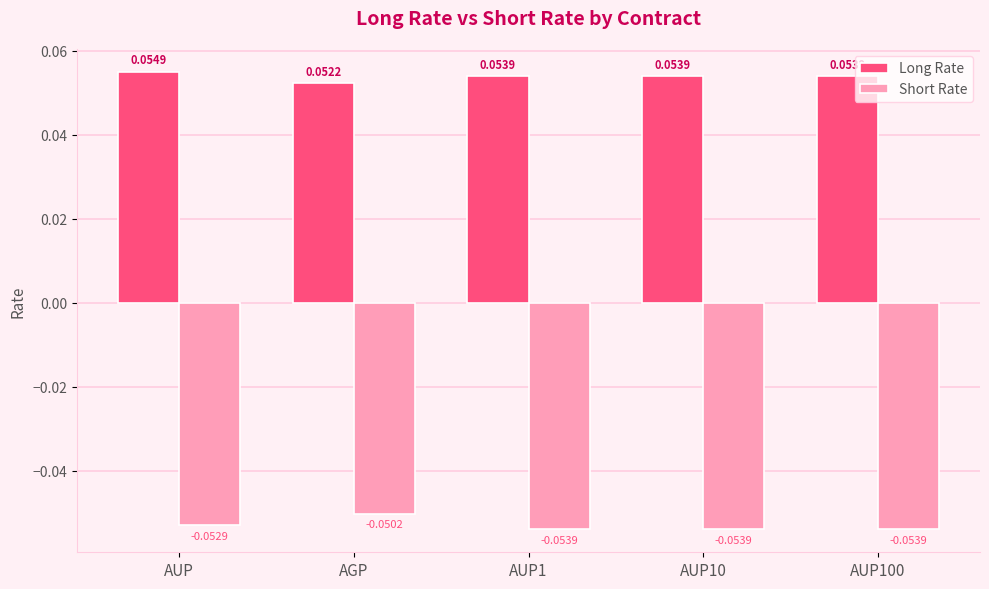

Which category has the highest value across all series?

AUP